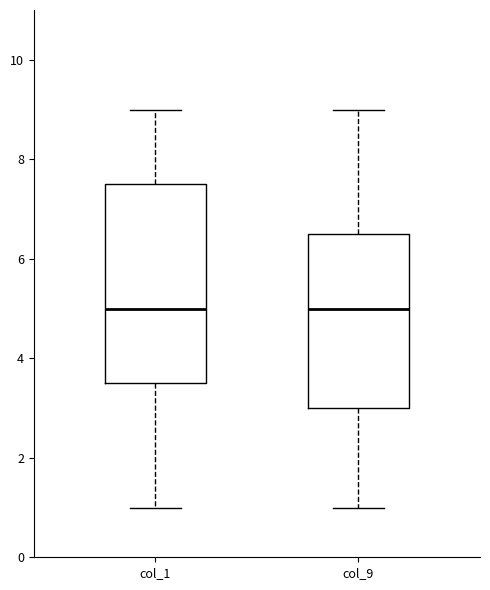

Reading left to right, read every box against the y-axis: the position of its median line, the range the box covers, and the ends of its whiskers. The values are not printed on the chart, so give them approximately, as read against the axis.

col_1: median 5.0, box 3.6 to 7.6, whiskers 1.0 to 9.0
col_9: median 5.0, box 3.0 to 6.6, whiskers 1.0 to 9.0